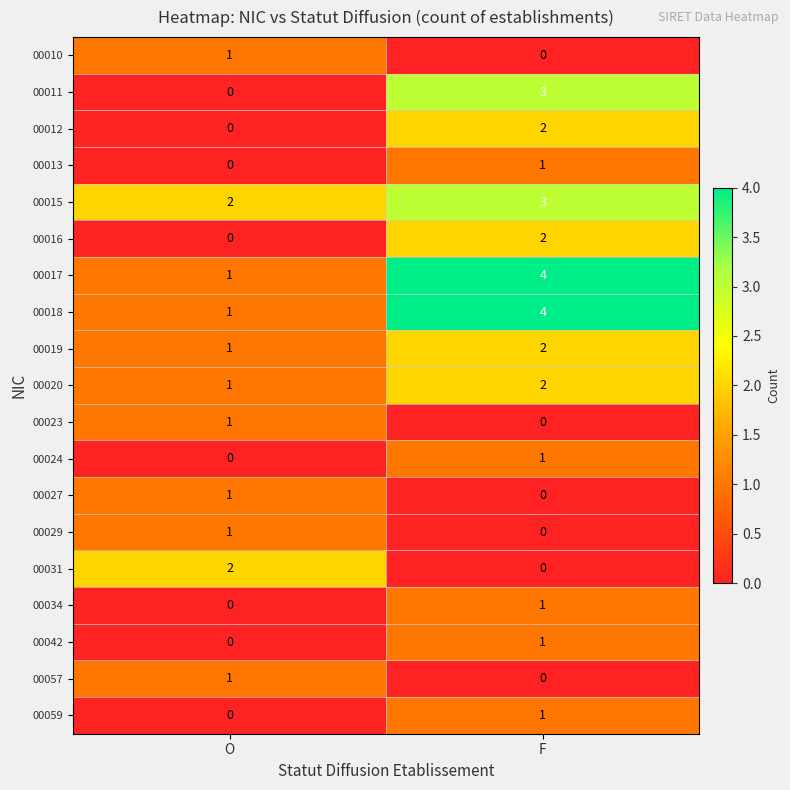

The value of 00024 at O is 0. True or false?

True